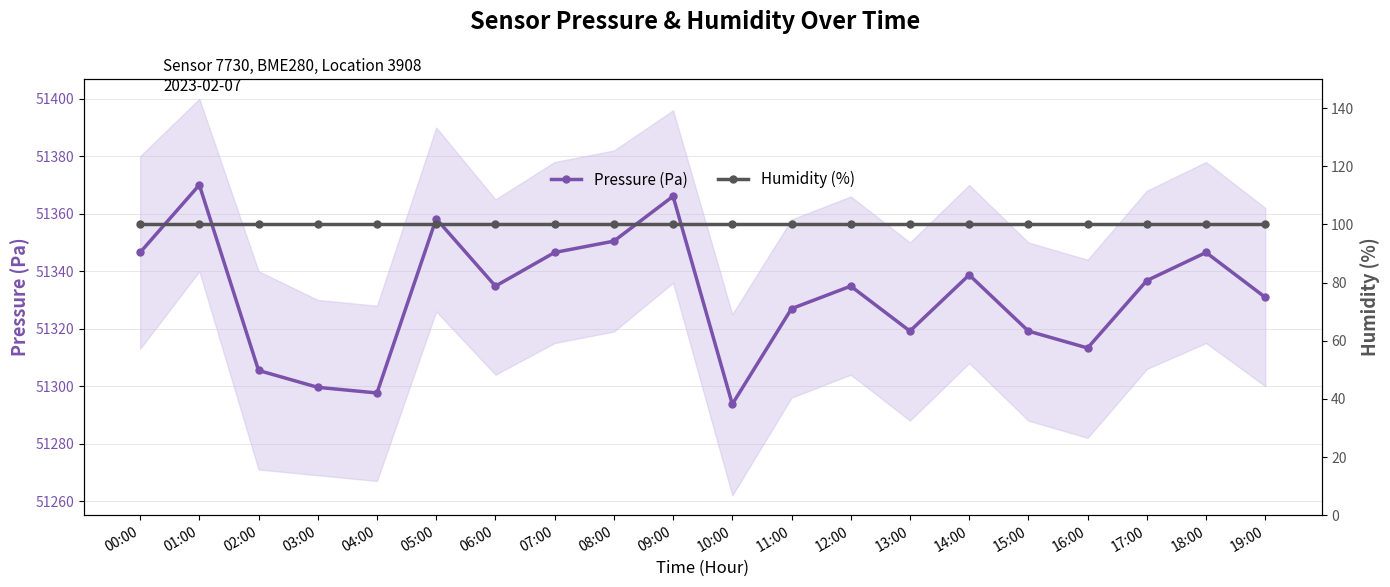

What is the highest value of the Humidity (%) series?

100.0